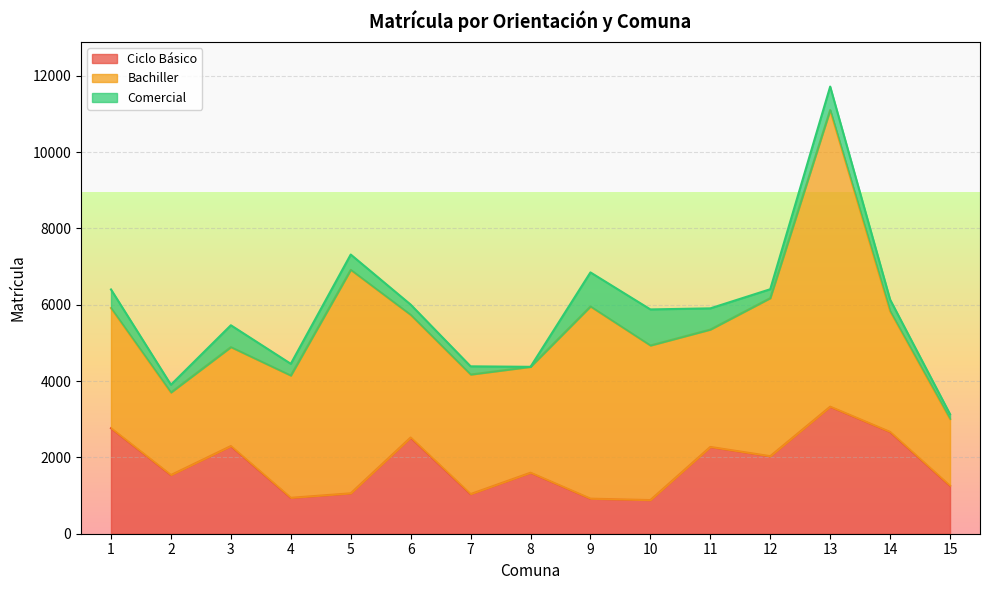

What is the value of the Bachiller point at the 11th from the left?

3075